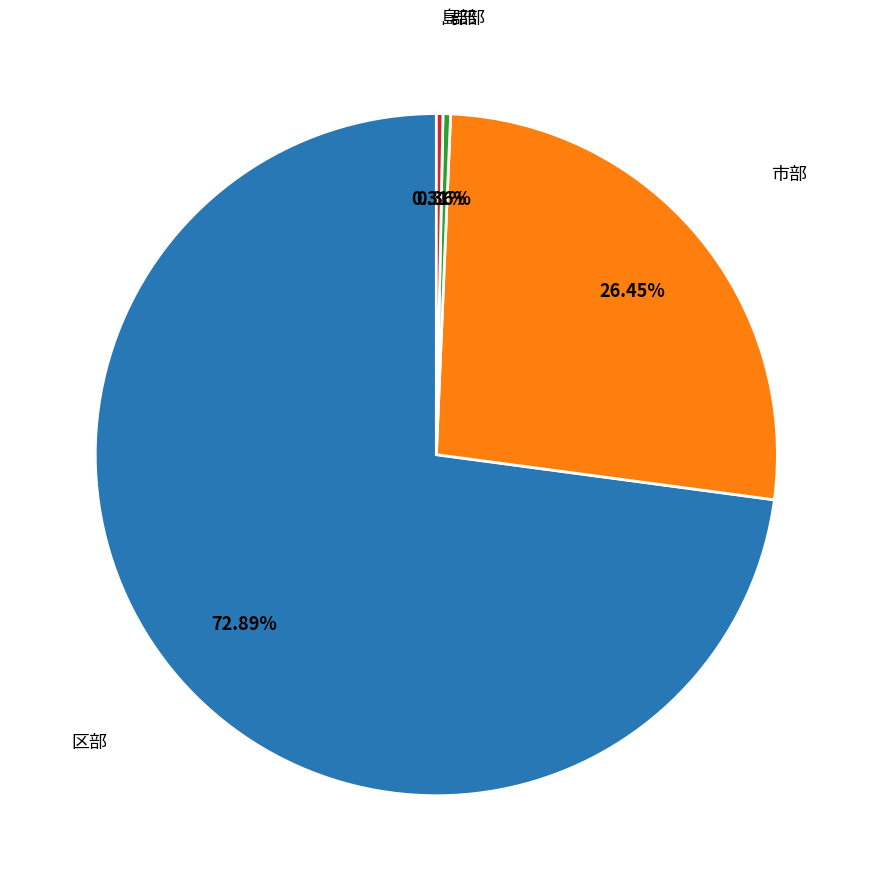

What is the ratio of the value at 区部 to the value at 郡部?

203.2